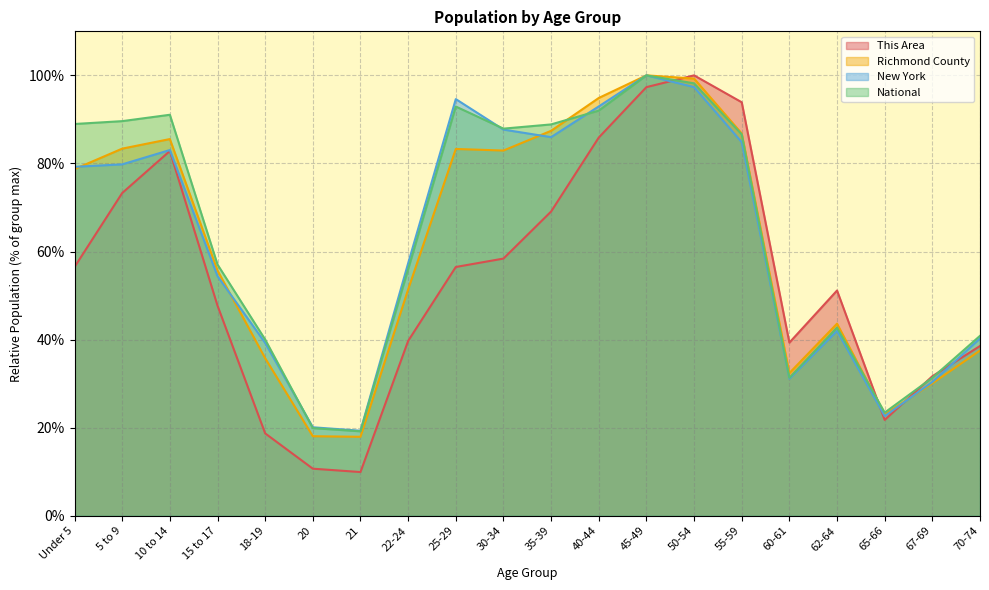

What is the maximum value shown in the chart?

100.0